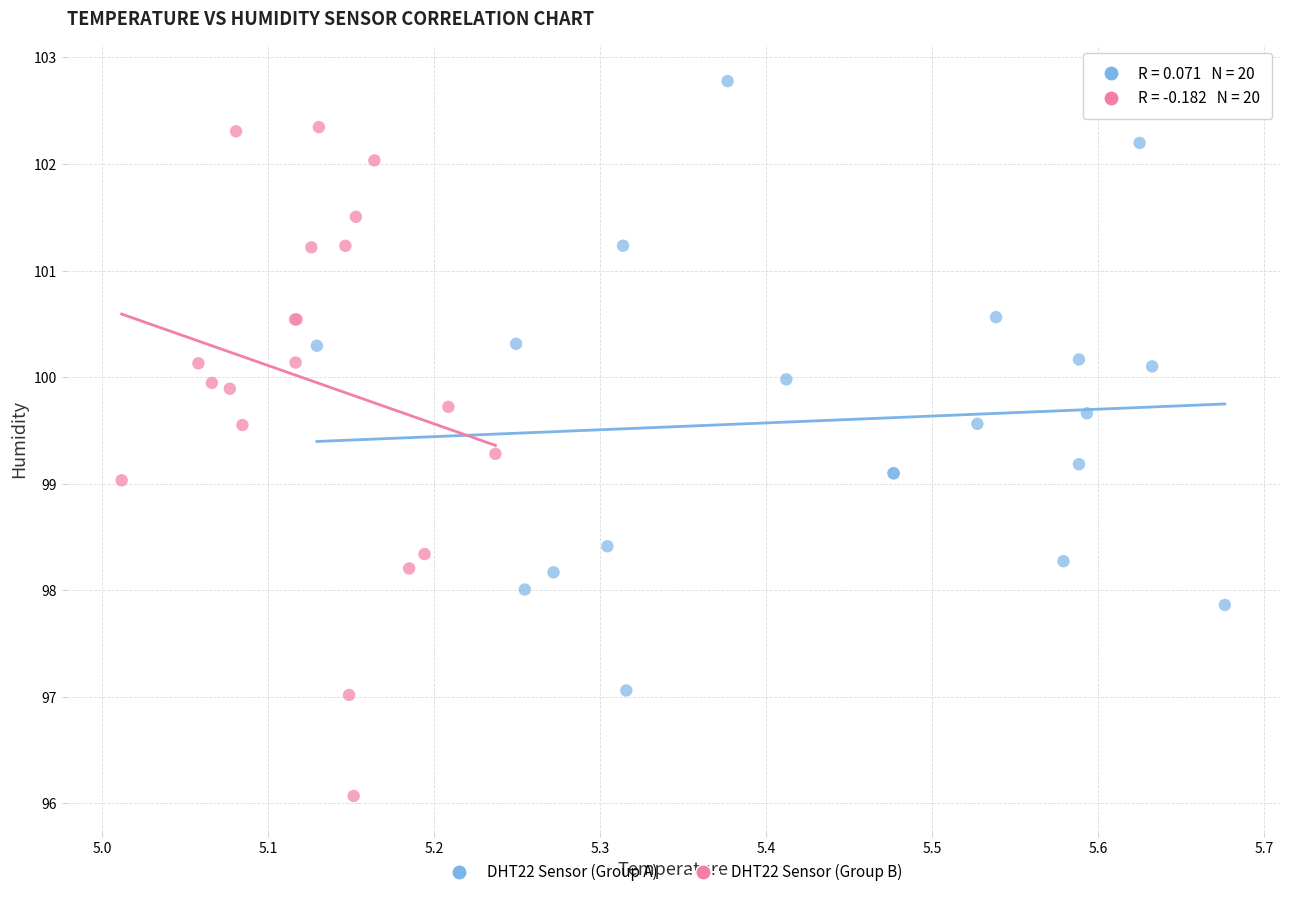

Which series has the widest spread of Y values?

DHT22 Sensor (Group B)